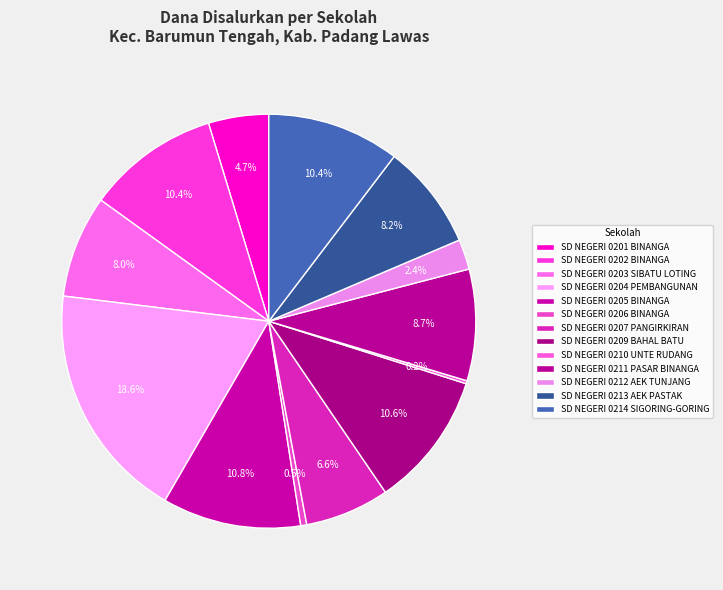

Do SD NEGERI 0207 PANGIRKIRAN and SD NEGERI 0205 BINANGA together represent more than half of the pie?

No